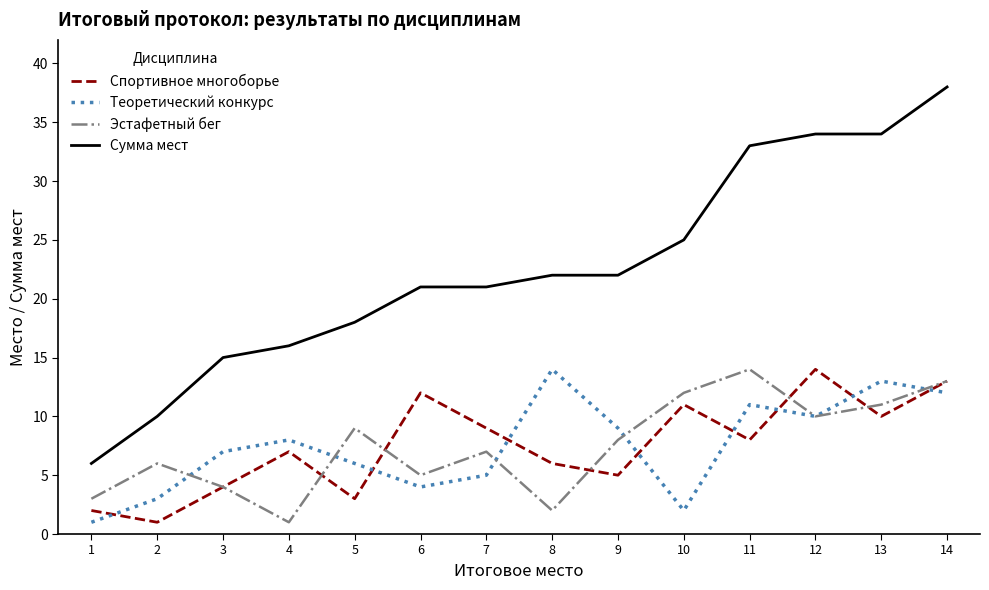

Which series changed the most between 2 and 14?

Сумма мест